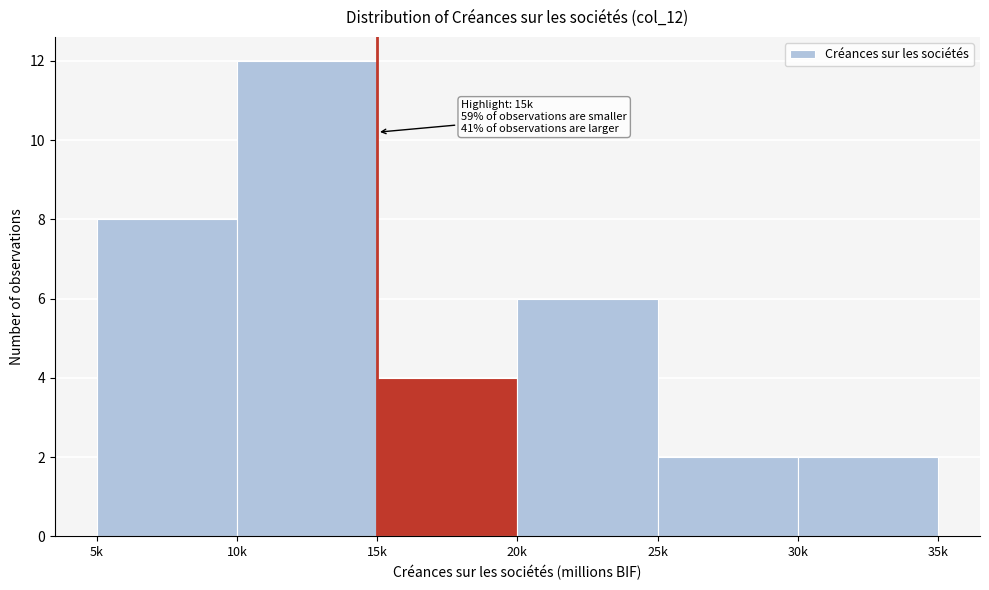

Reading left to right, extract all data points from this chart.

8	12	4	6	2	2